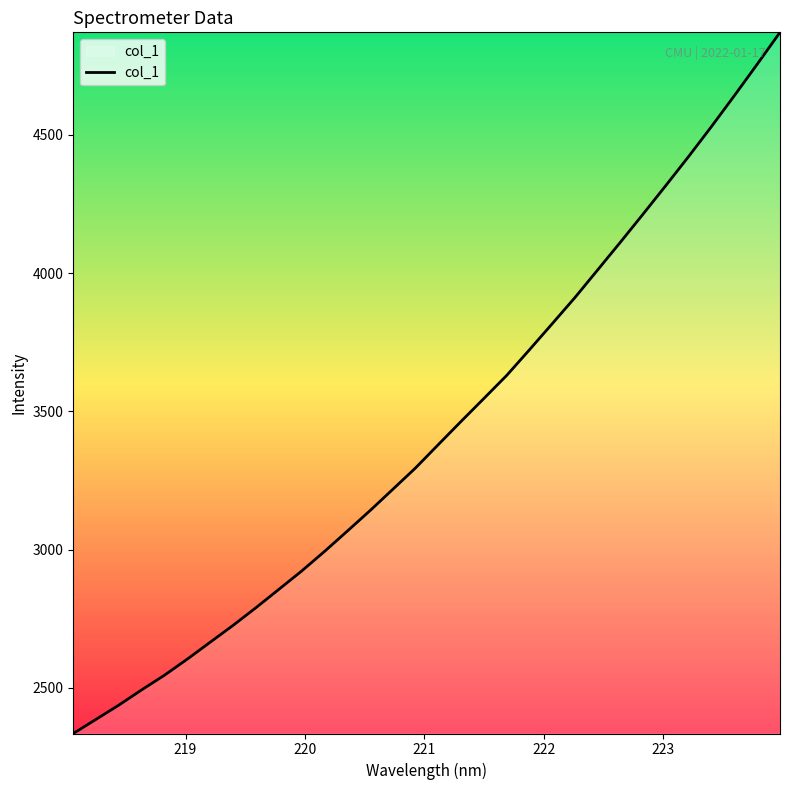

What is the minimum value shown in the chart?

2335.0